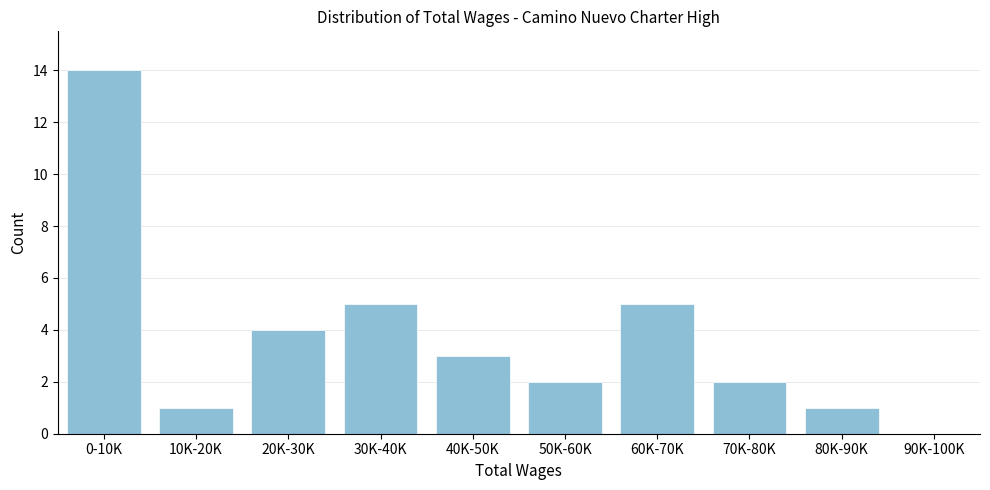

Reading left to right, extract all data points from this chart.

0-10K=14	10K-20K=1	20K-30K=4	30K-40K=5	40K-50K=3	50K-60K=2	60K-70K=5	70K-80K=2	80K-90K=1	90K-100K=0